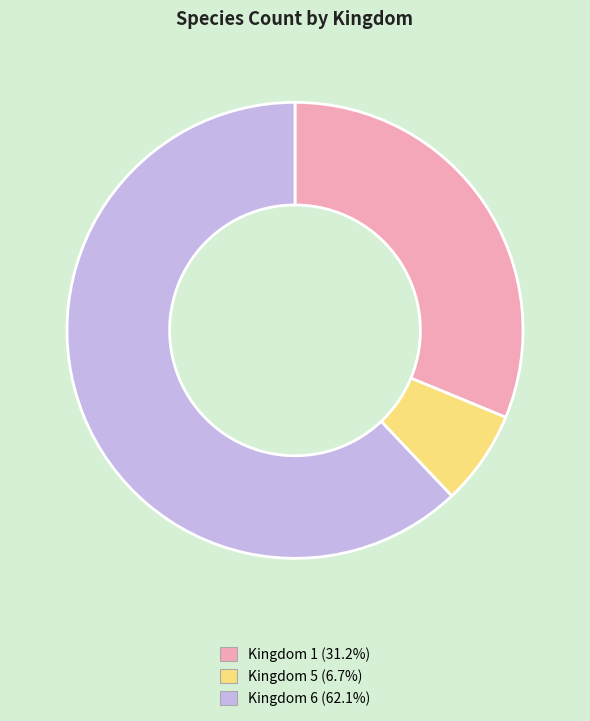

Does any single category account for the majority?

Yes